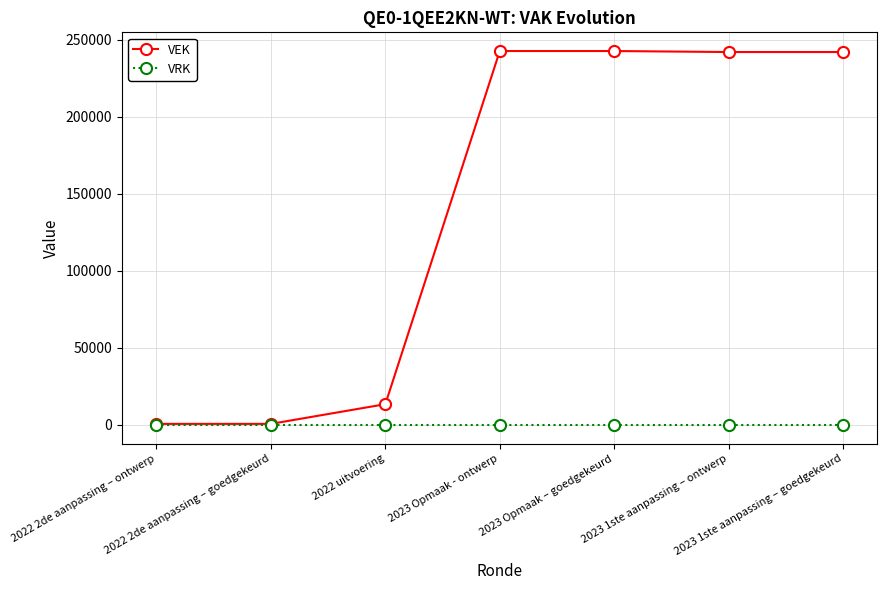

Rank the series by their average value, from lowest to highest.

VRK, VEK